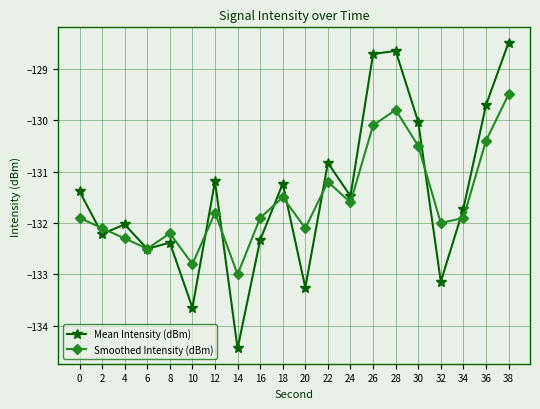

How many values in the Smoothed Intensity (dBm) series are below -131?

15